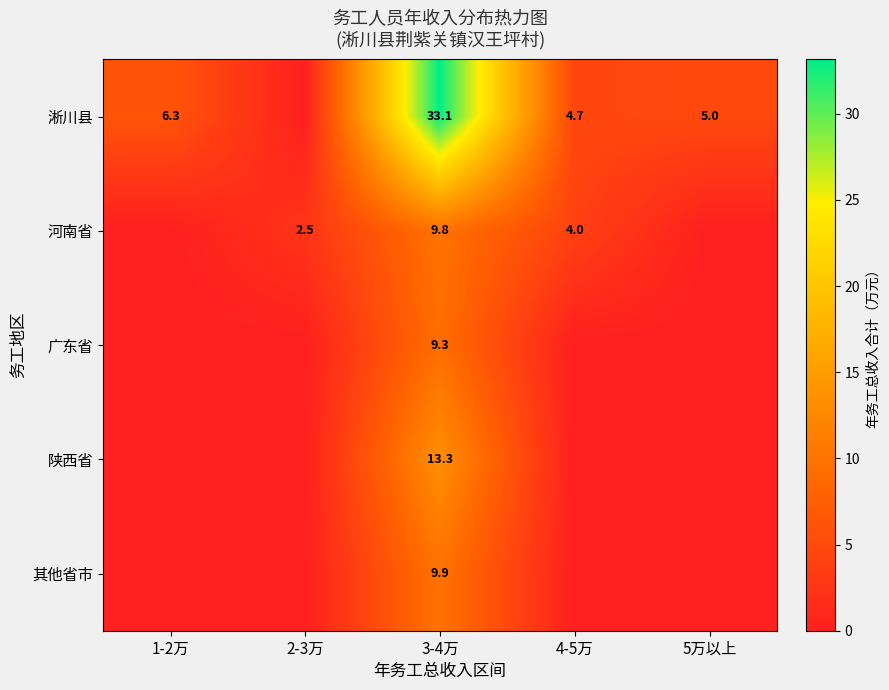

Rank the series at 3-4万 from highest to lowest value.

淅川县, 陕西省, 其他省市, 河南省, 广东省